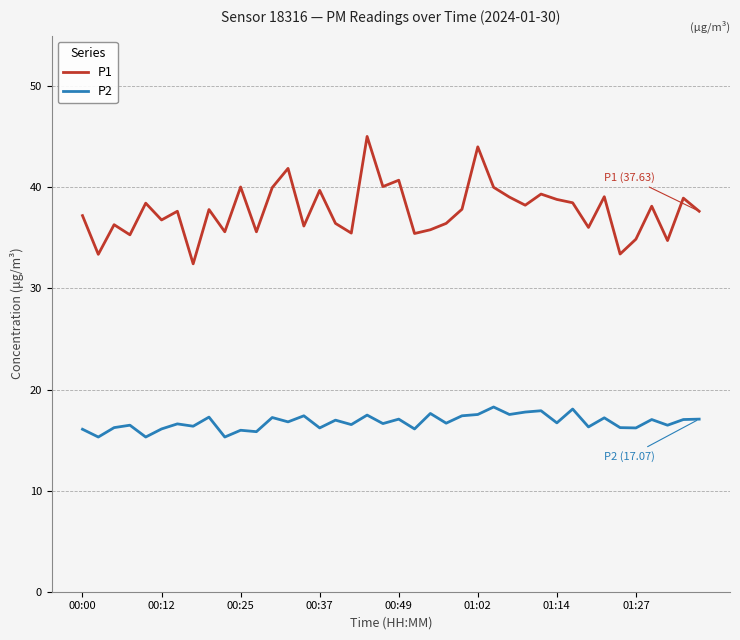

How many distinct data groups are displayed?

2